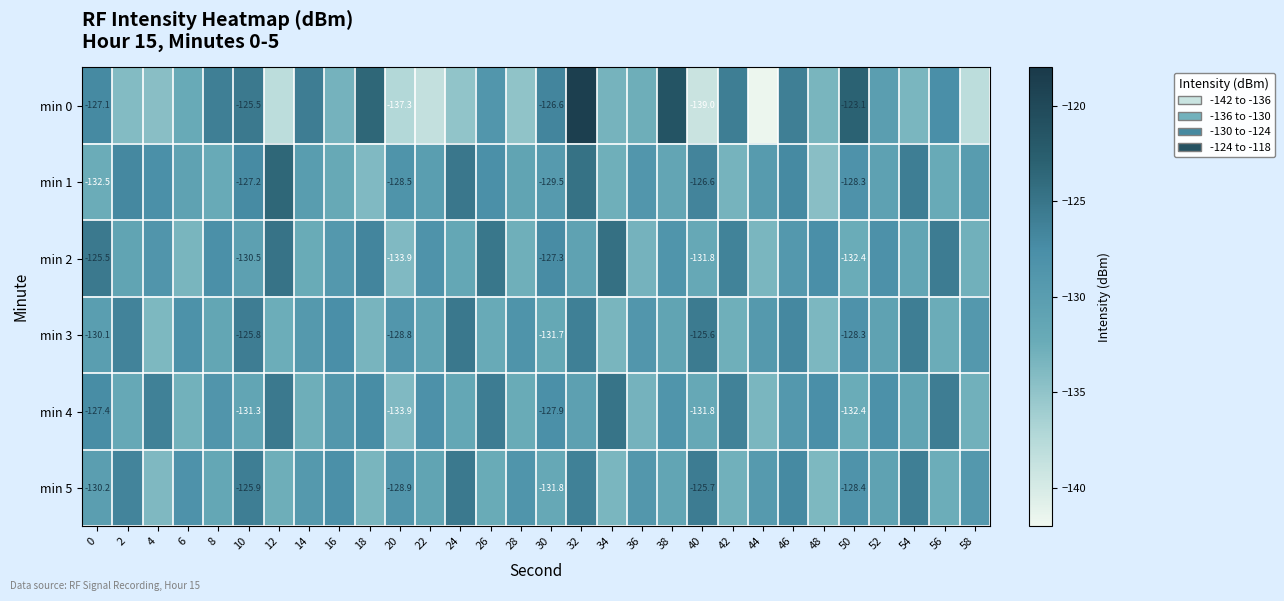

Between 20 and 42, which series saw the biggest shift?

min 0